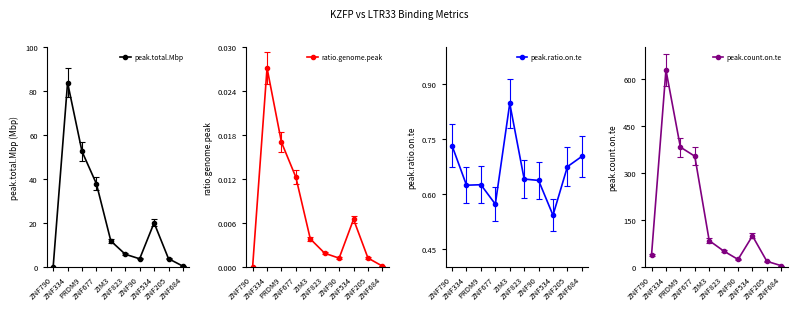

Reading left to right, extract all data points from this chart.

peak.total.Mbp: ZNF790=0.1	ZNF334=83.9	PRDM9=52.6	ZNF677=37.9	ZIM3=11.8	ZNF823=5.8	ZNF90=3.7	ZNF534=20.1	ZNF205=3.8	ZNF684=0.4
ratio.genome.peak: ZNF790=0.0	ZNF334=0.0	PRDM9=0.0	ZNF677=0.0	ZIM3=0.0	ZNF823=0.0	ZNF90=0.0	ZNF534=0.0	ZNF205=0.0	ZNF684=0.0
peak.ratio.on.te: ZNF790=0.7	ZNF334=0.6	PRDM9=0.6	ZNF677=0.6	ZIM3=0.8	ZNF823=0.6	ZNF90=0.6	ZNF534=0.5	ZNF205=0.7	ZNF684=0.7
peak.count.on.te: ZNF790=38.0	ZNF334=628.0	PRDM9=382.0	ZNF677=353.0	ZIM3=84.0	ZNF823=51.0	ZNF90=24.0	ZNF534=99.0	ZNF205=18.0	ZNF684=4.0